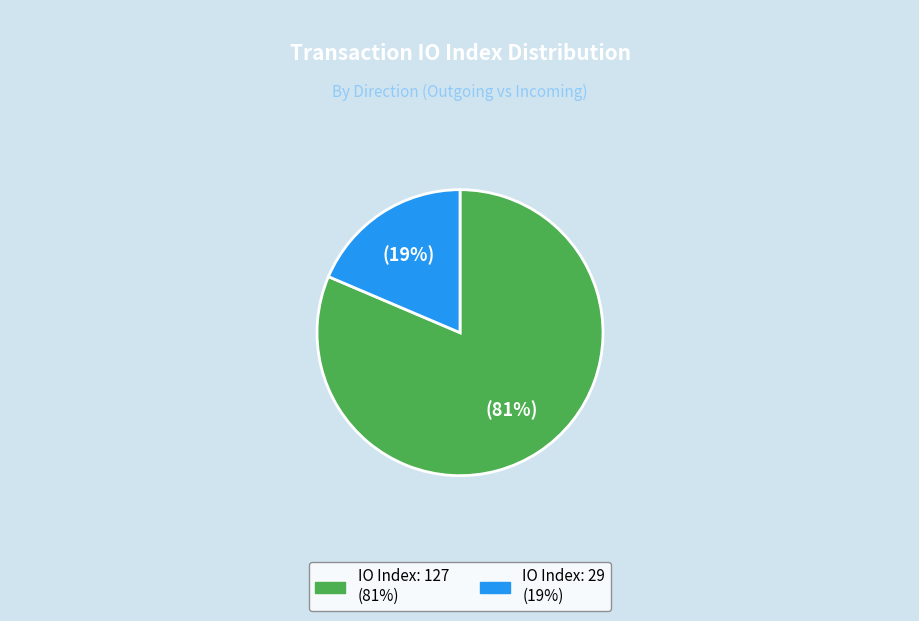

To the nearest percent, what is the average slice percentage?

50%